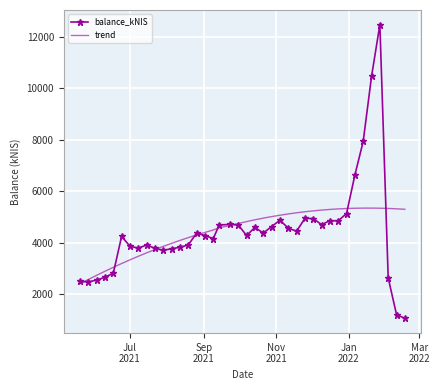

At how many categories does at least one series exceed 2087?

40